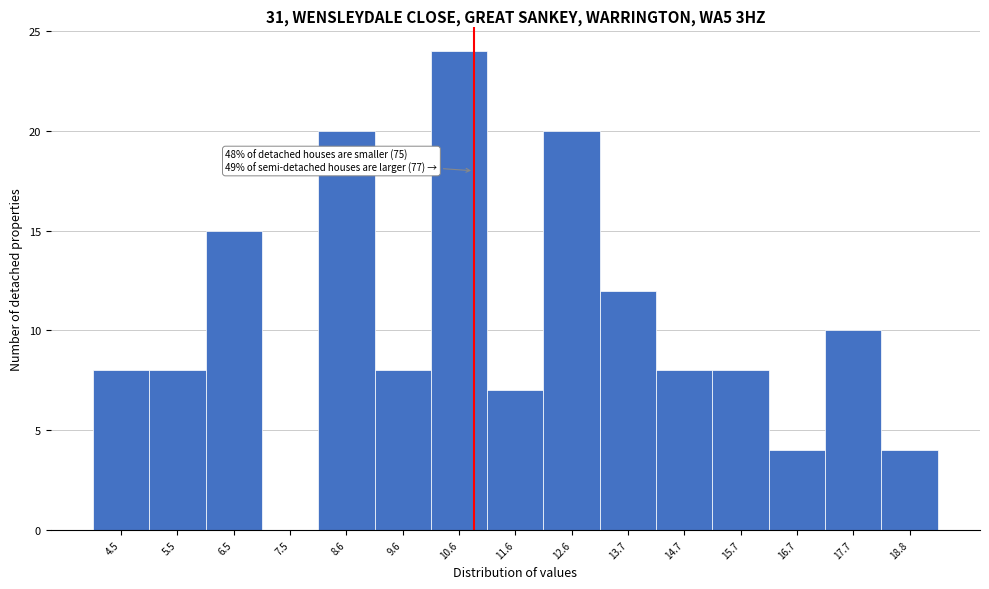

Which range on the x-axis has the tallest bar?

10.0 to 11.2